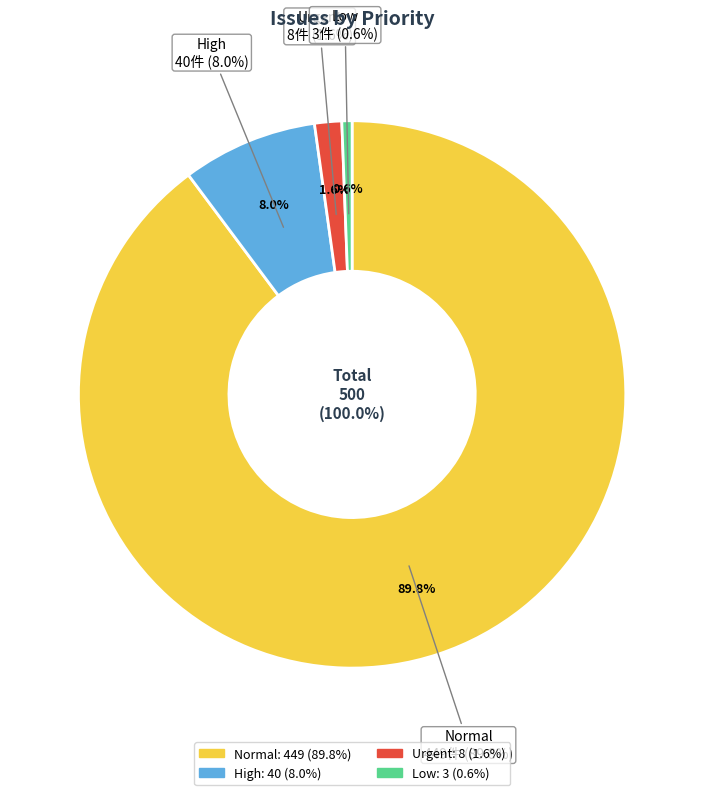

What is the change in value from High to Urgent?

-32